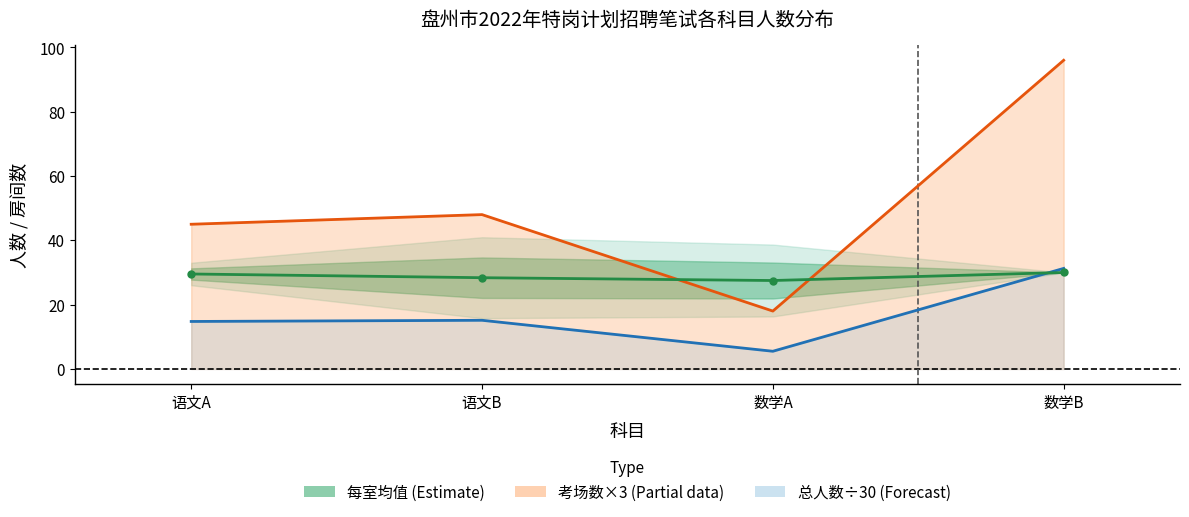

What is the difference between the maximum and minimum values?

2.5